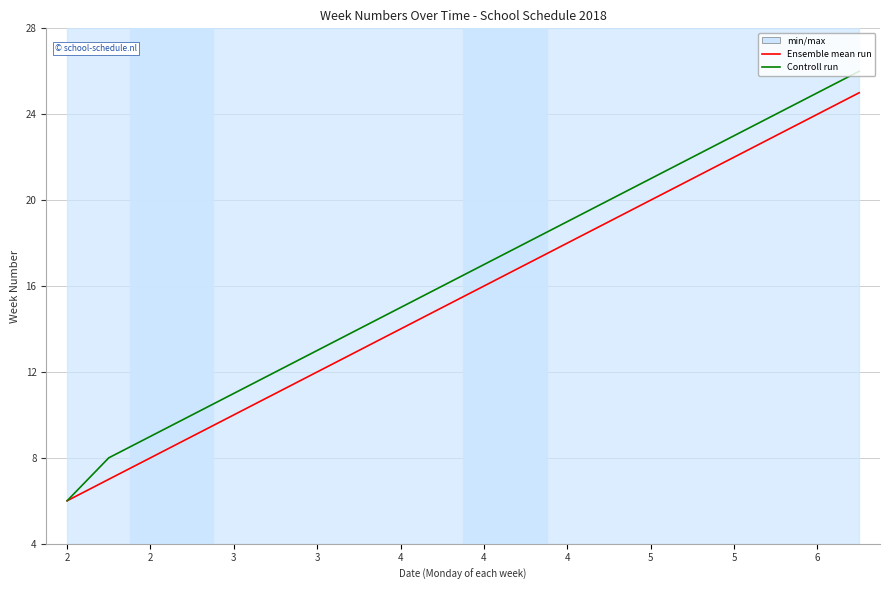

The value of Controll run at 2 is 5. True or false?

False